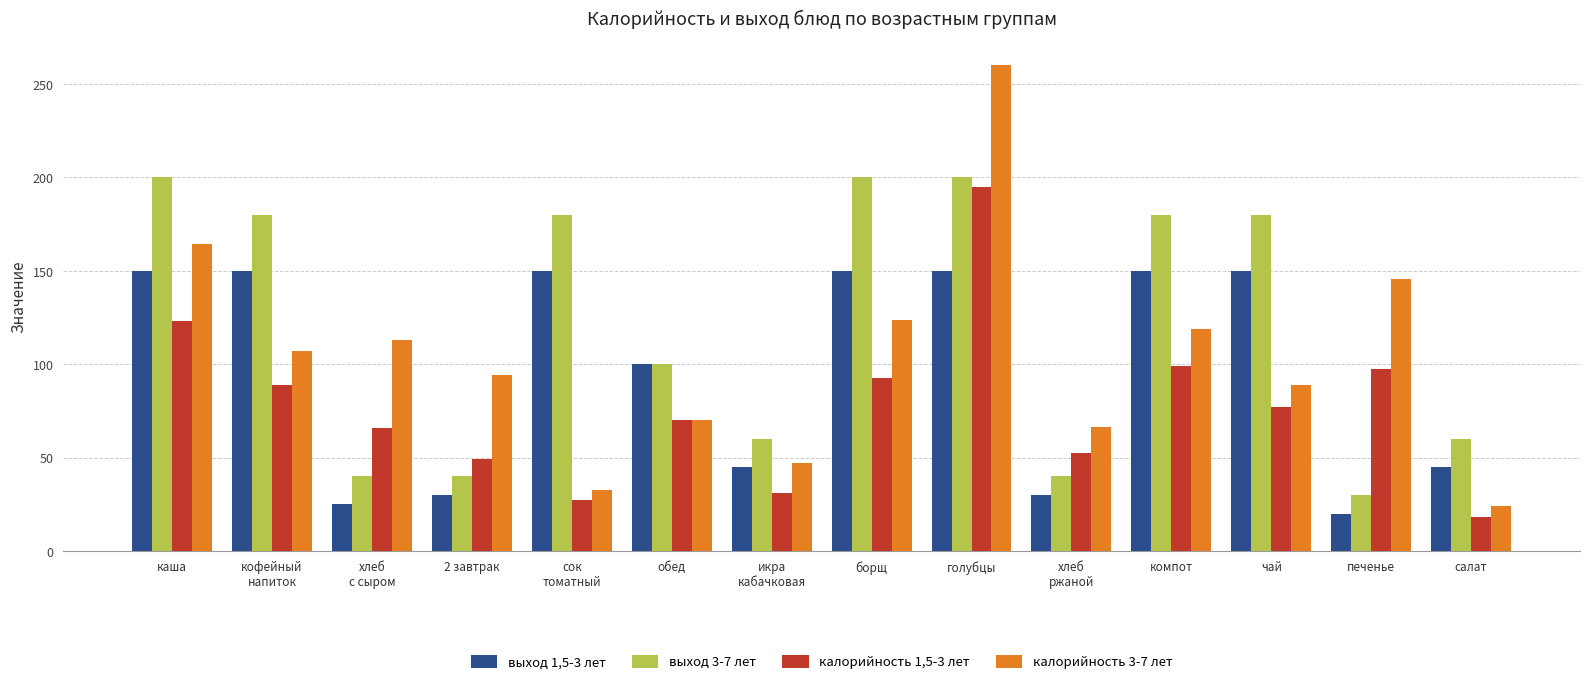

At which label does калорийность 1,5-3 лет first exceed 77?

каша